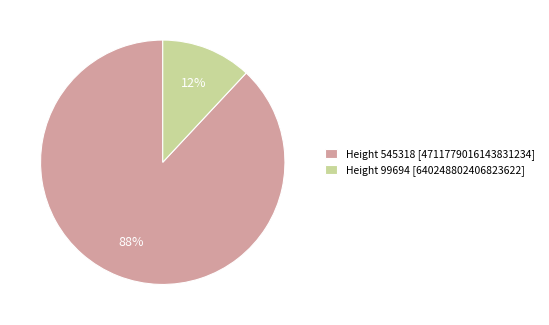

Is there a majority slice in this chart?

Yes